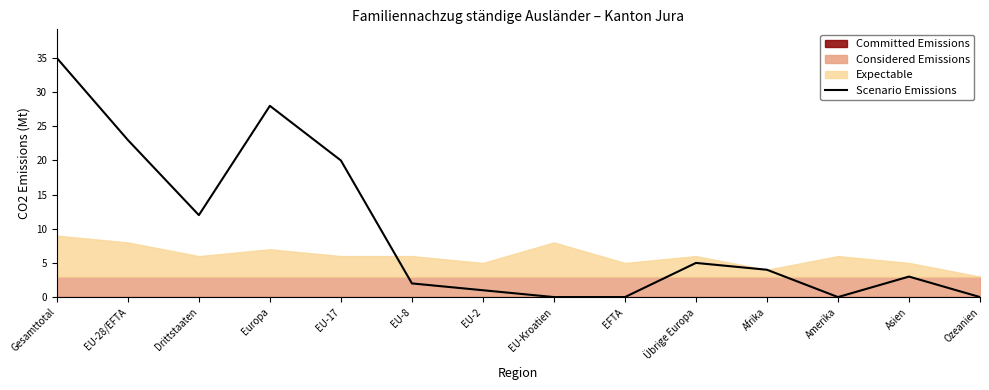

Where is the data nearest to the value 17?

EU-17